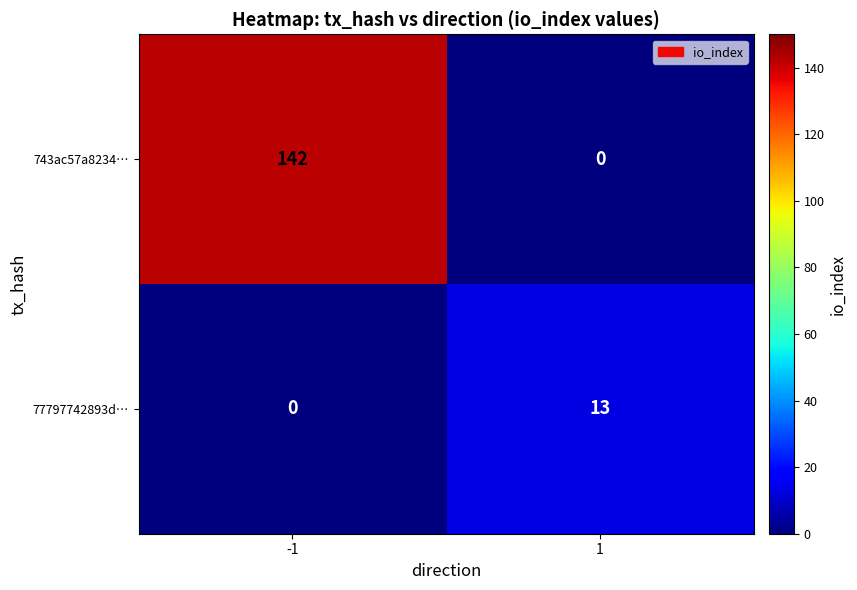

What is the spread (max minus min) of values at 1?

13